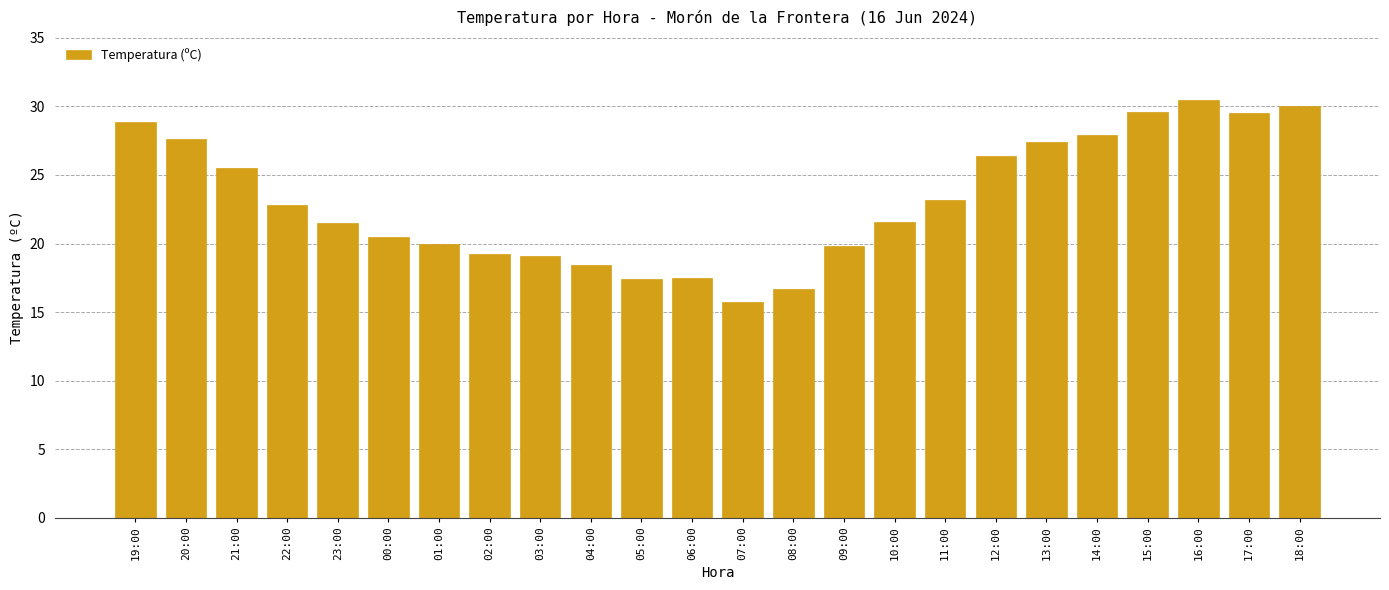

Are the bars grouped side by side (vs. stacked)?

No